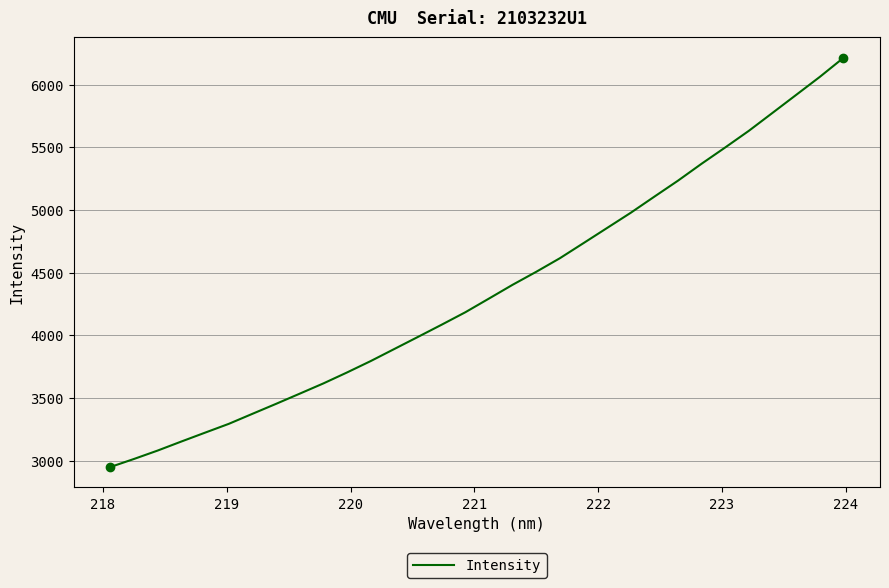

What is the difference between the maximum and minimum values?

3262.2